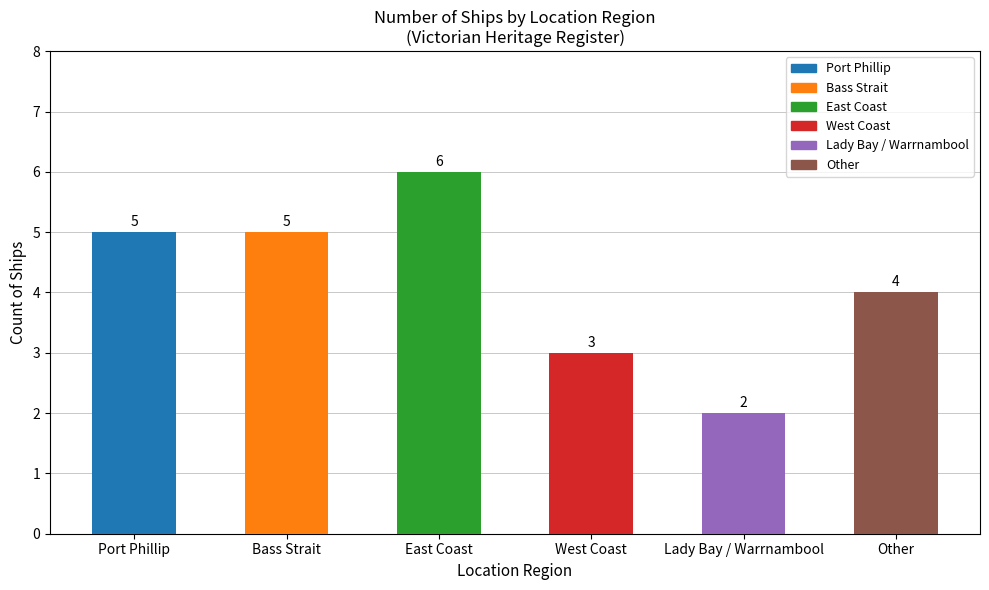

Which label corresponds to the smallest value in the chart?

Lady Bay / Warrnambool